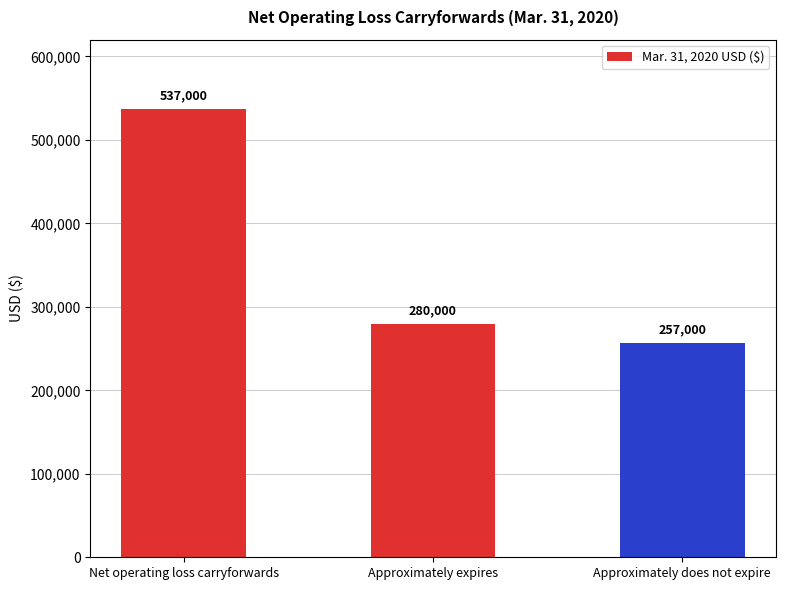

The chart shows a value of 70587 at Approximately expires. True or false?

False